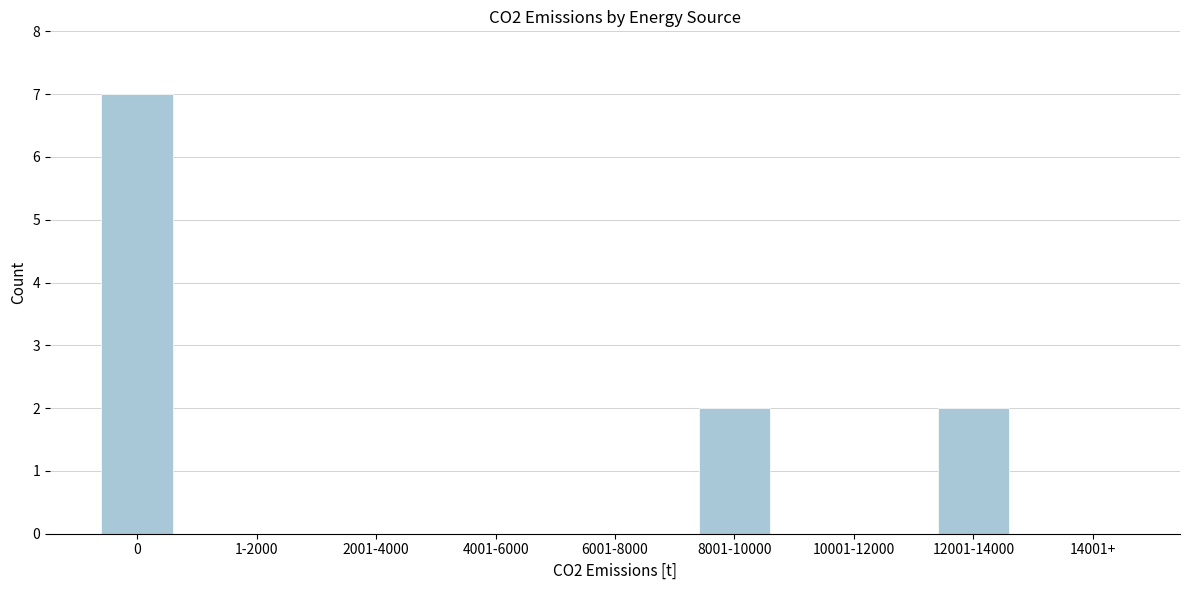

Reading right to left, transcribe all the data shown in this chart.

14001+=0	12001-14000=2	10001-12000=0	8001-10000=2	6001-8000=0	4001-6000=0	2001-4000=0	1-2000=0	0=7